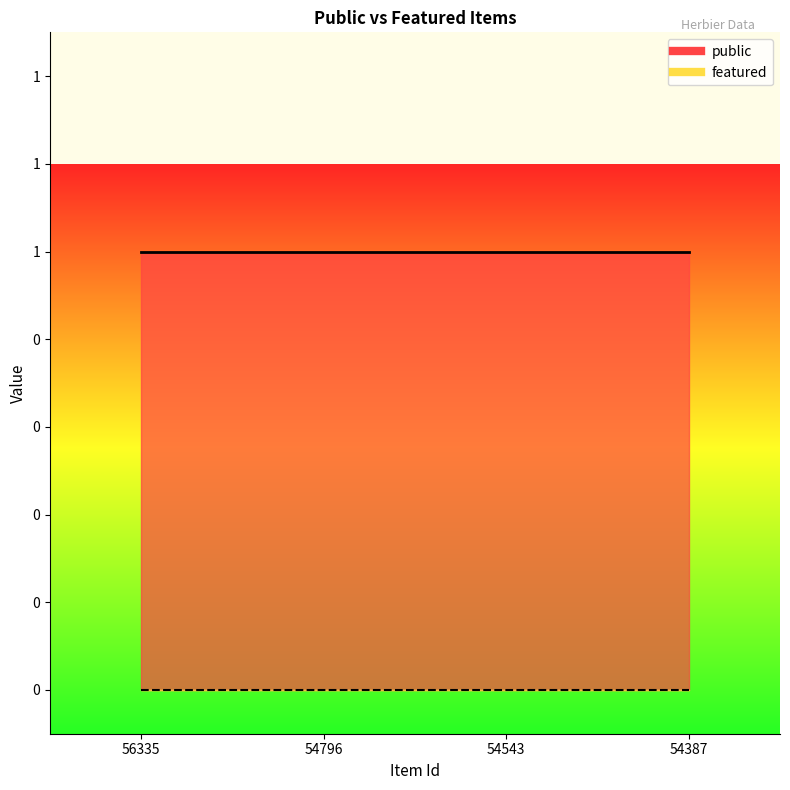

Reading left to right, list all the values displayed in this chart.

public: 1	1	1	1
featured: 0	0	0	0